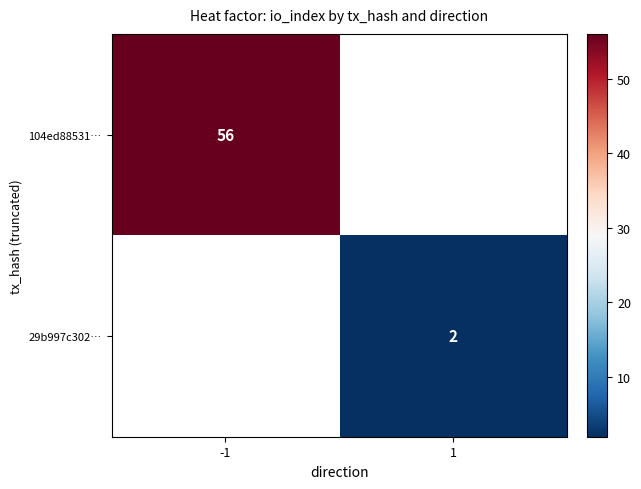

The 104ed88531… series shows 27 at -1. True or false?

False